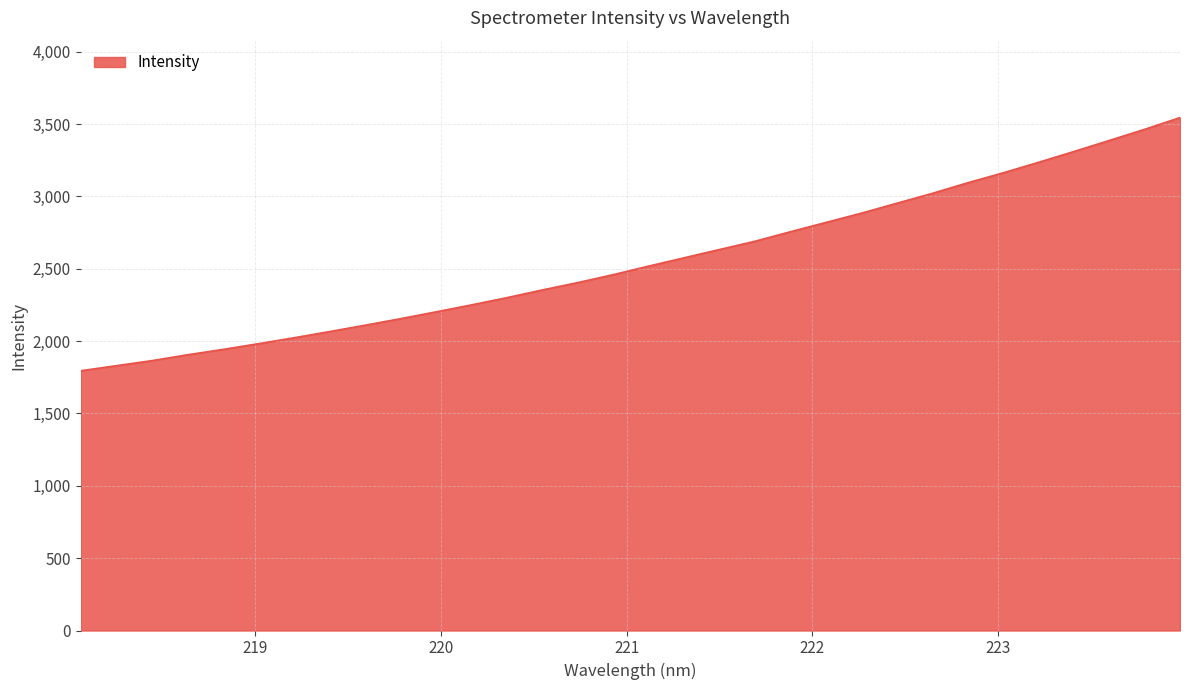

What is the smallest value displayed?

1795.2